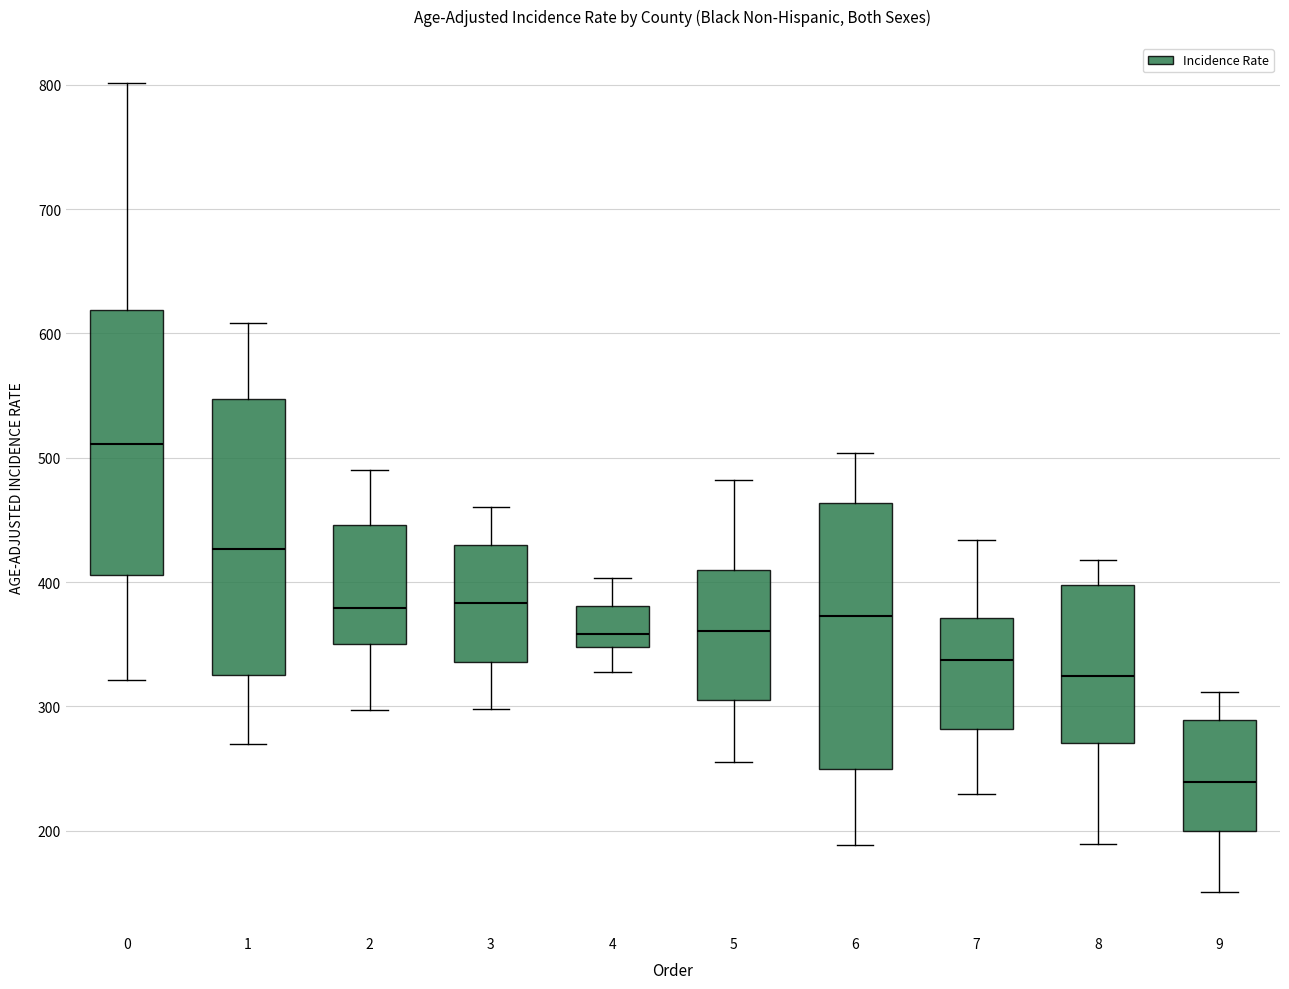

Where does the median line of the box at x = 2 sit on the y-axis? The values are not printed on the chart, so give them approximately, as read against the axis.

380